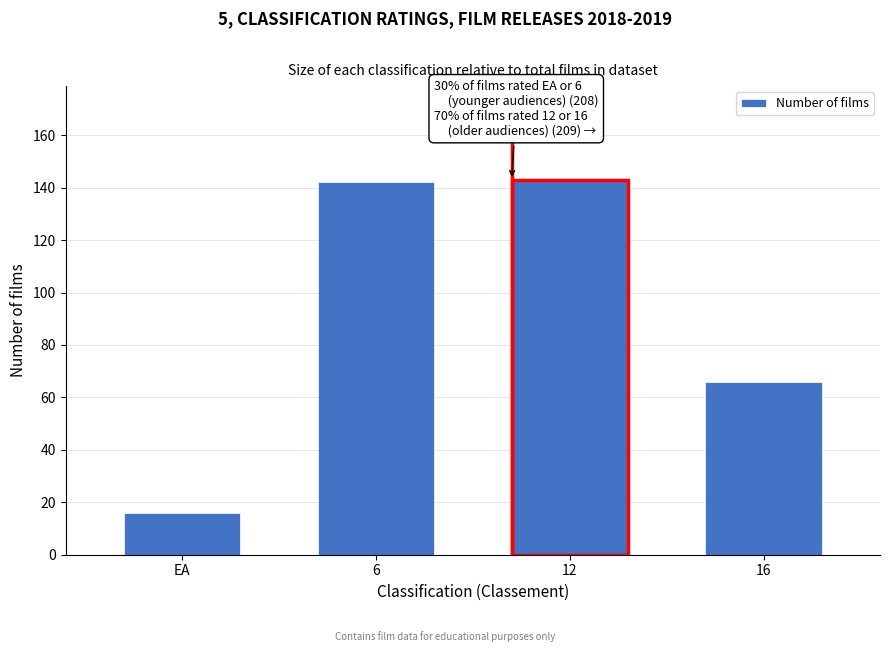

Reading left to right, what are all the values shown in this chart?

EA=16	6=142	12=143	16=66